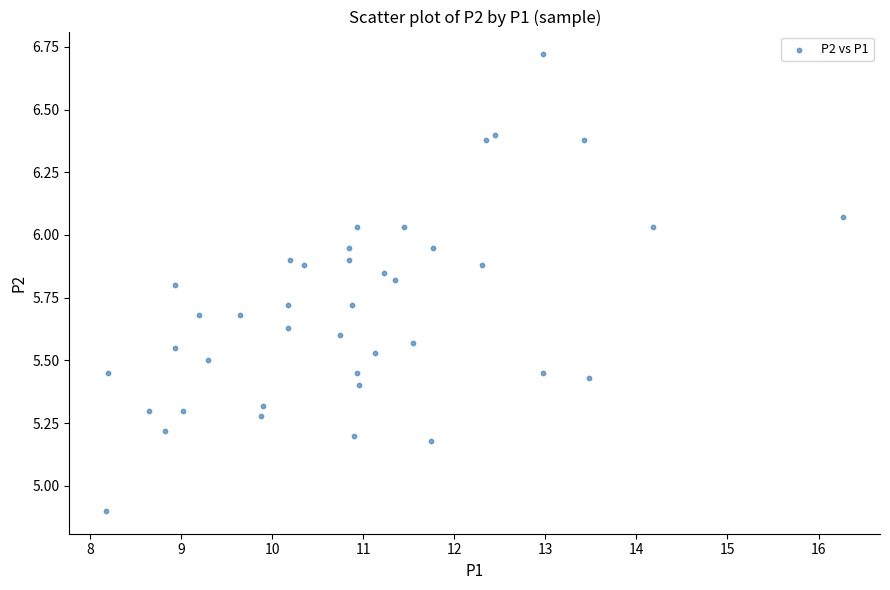

What is the range of X values (max minus min)?

8.1